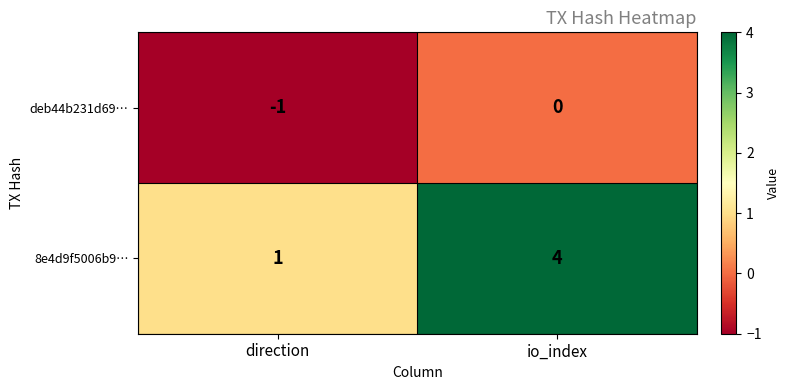

What is the difference between the maximum and minimum values in the 8e4d9f5006b9… series?

3